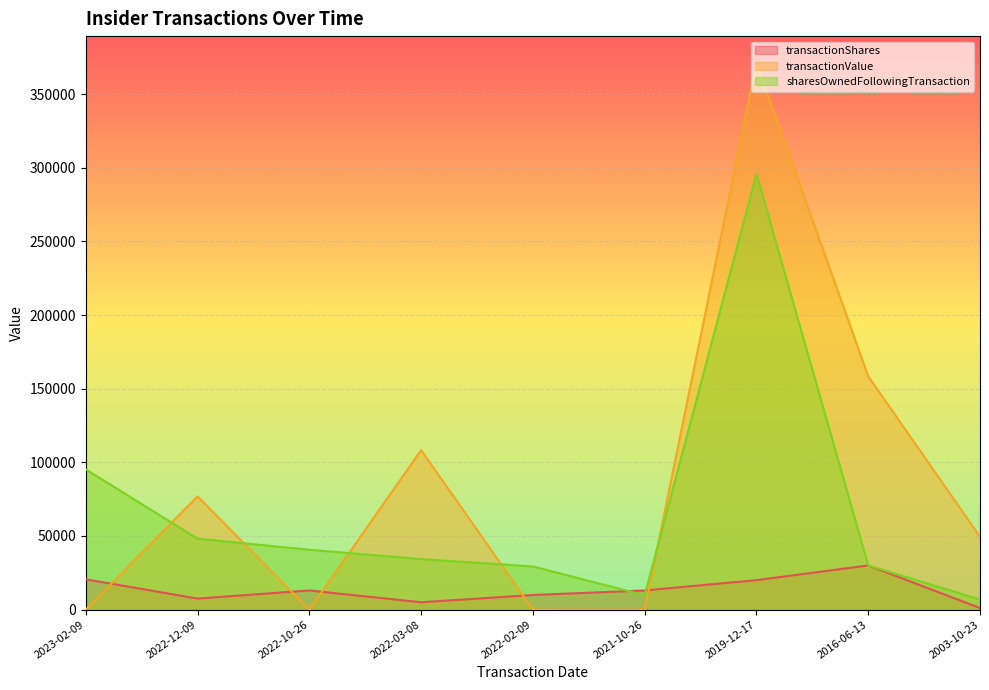

How many values in transactionValue are above zero?

5